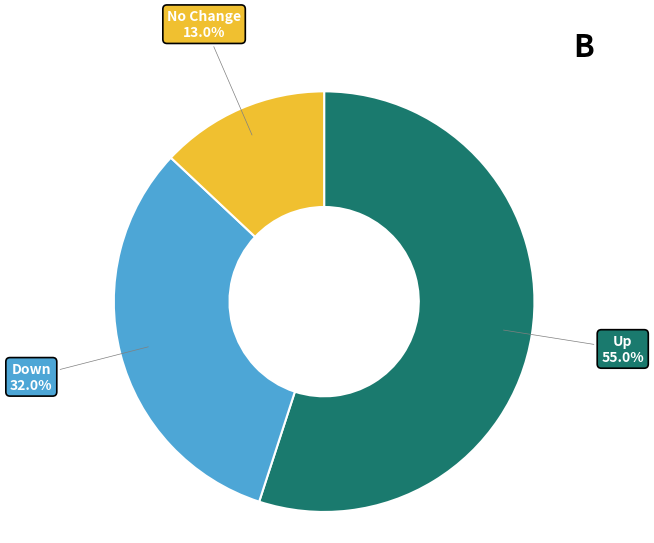

Does any single category account for the majority?

Yes